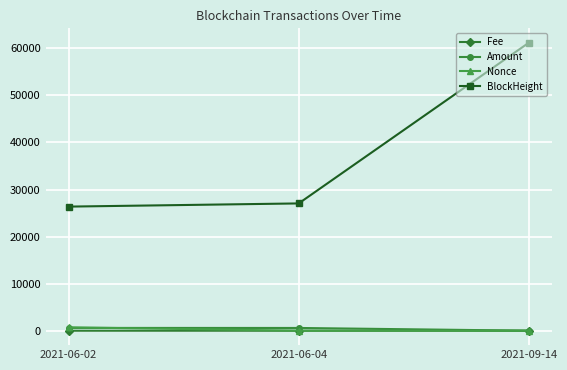

What value does the Fee series have at 2021-06-04?

0.1